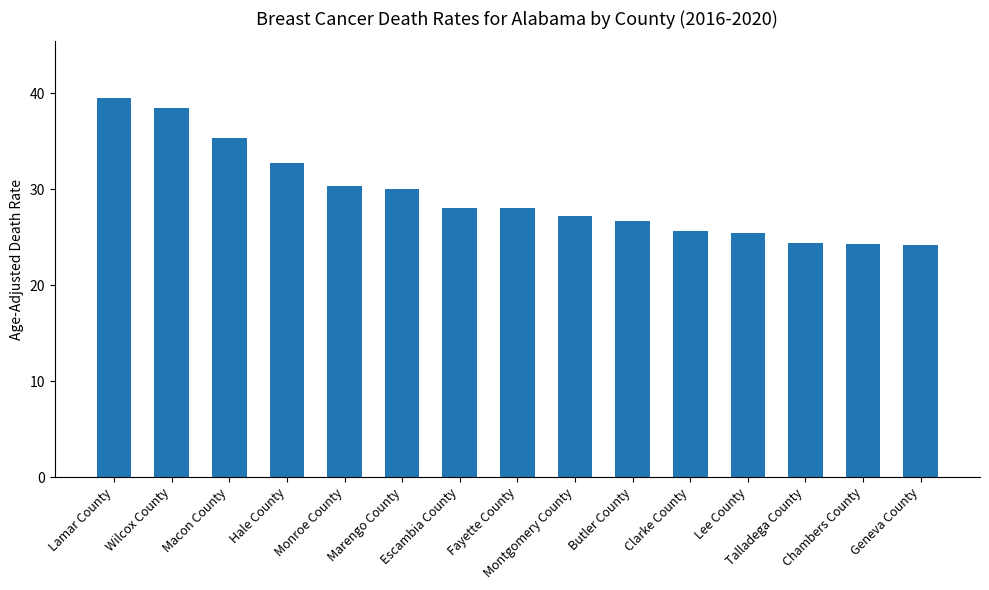

What is the maximum value shown in the chart?

39.5